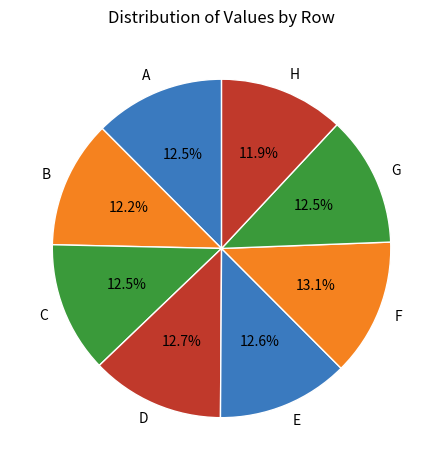

Is there any slice that represents more than half of the pie?

No